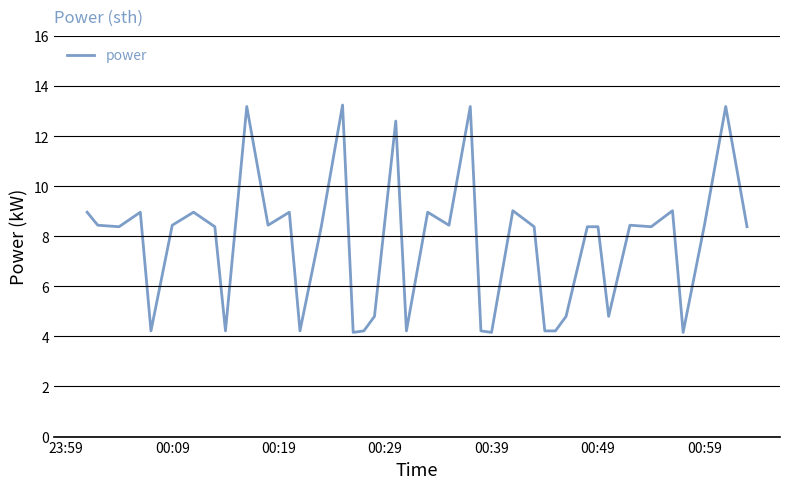

What is the minimum value shown in the chart?

4.2